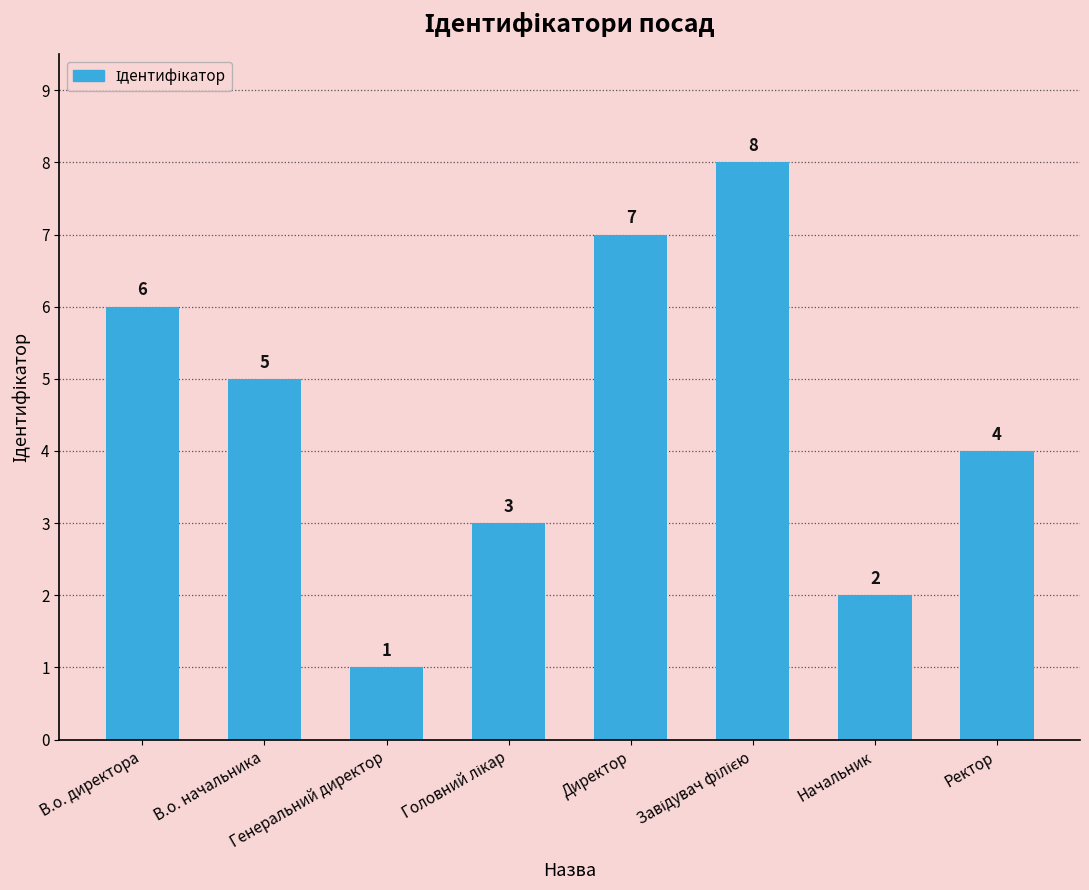

The chart shows a value of 1 at Генеральний директор. True or false?

True